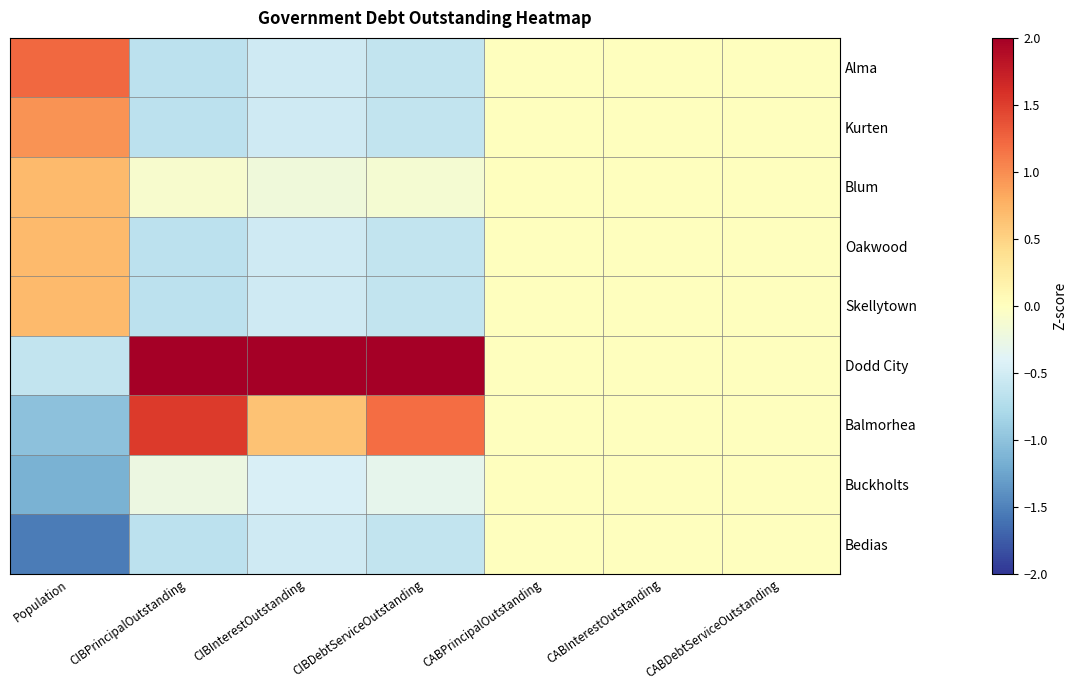

At how many categories does at least one series exceed 0?

4